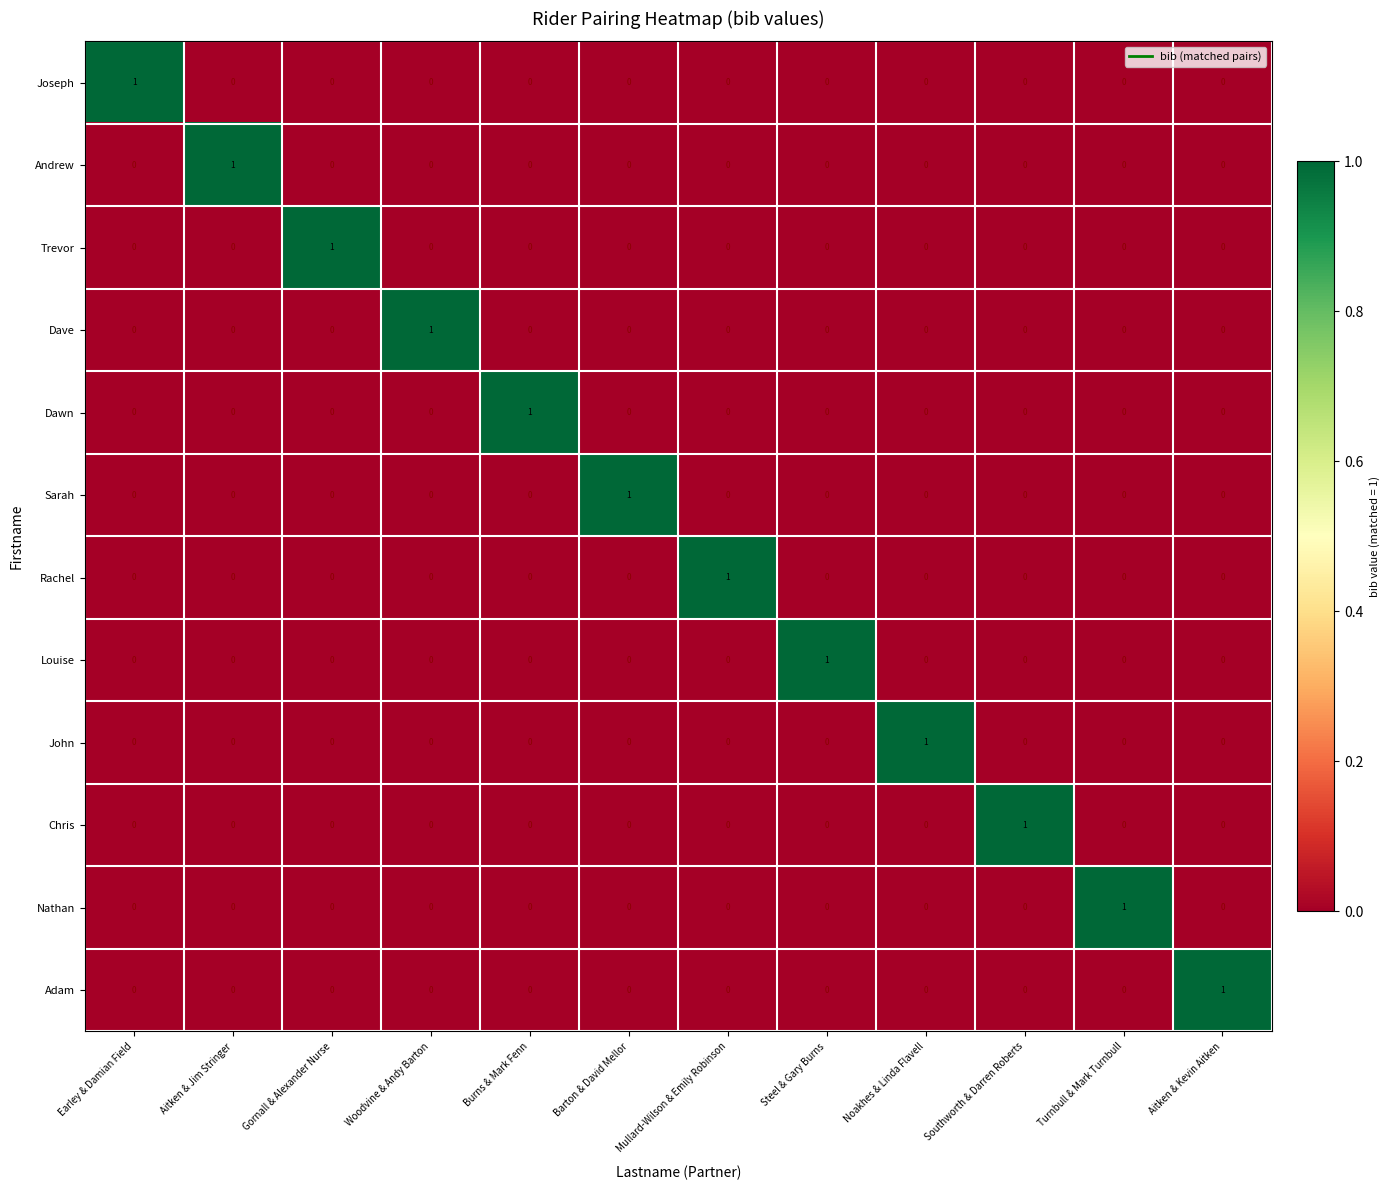

Is it true that Louise equals 1 at Turnbull & Mark Turnbull?

False